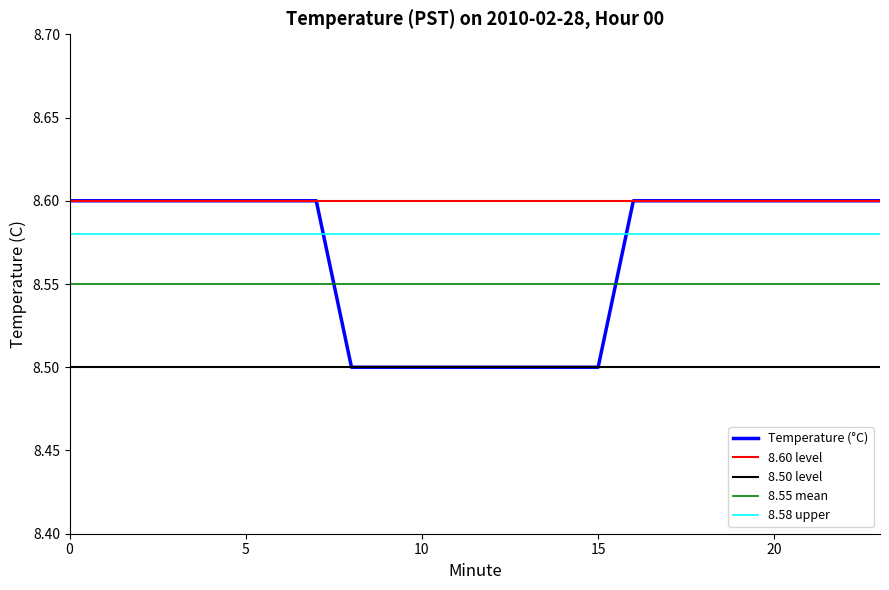

True or false: 8.50 level and 8.60 level cross at least once.

False